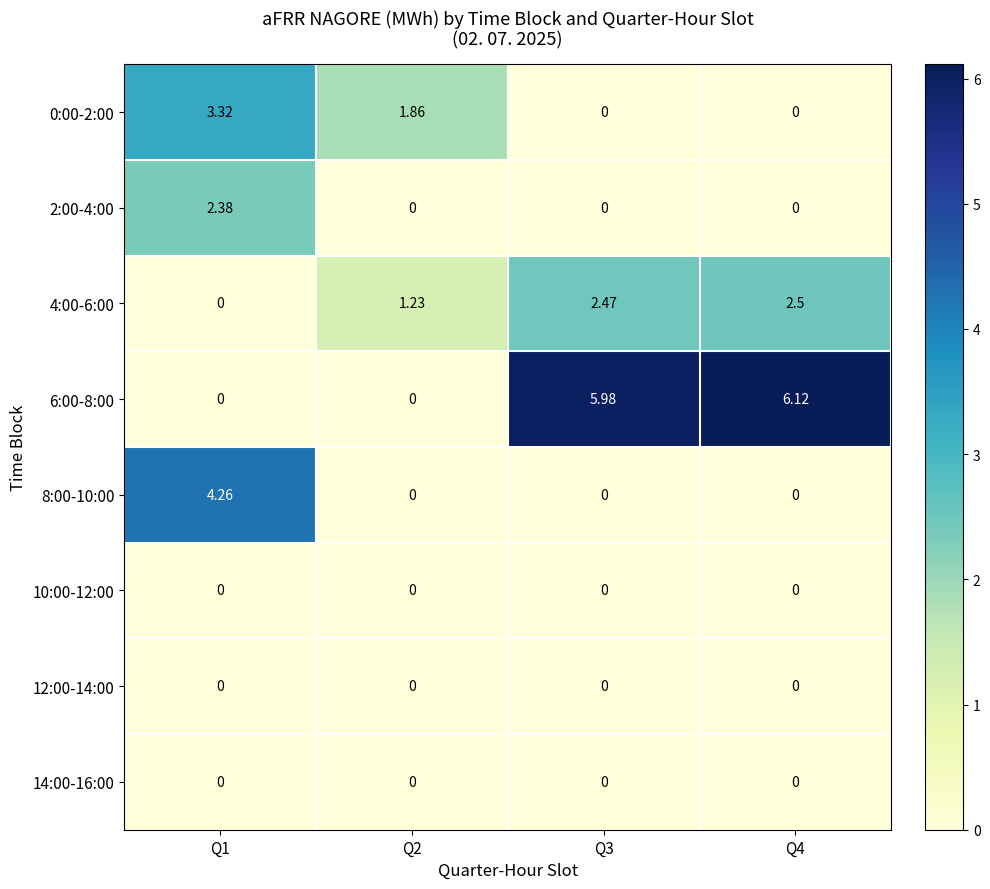

At which category is the sum across all series the highest?

Q1